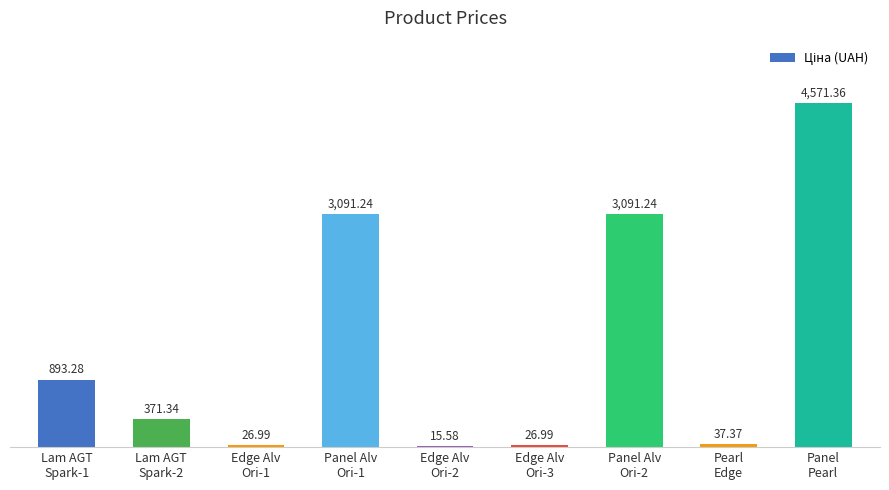

What is the sum of all values?

12125.4